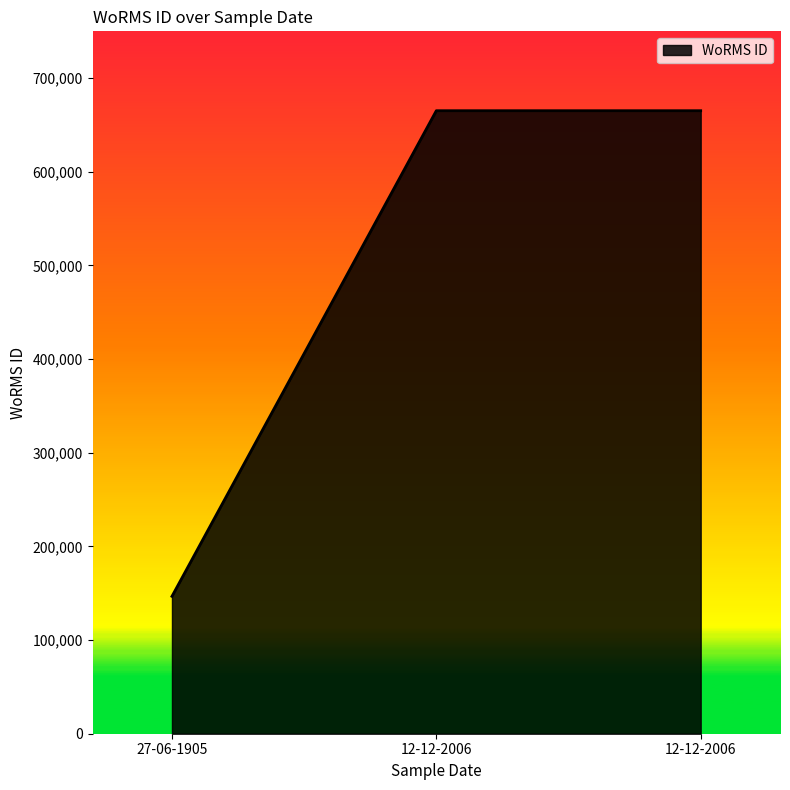

Reading left to right, transcribe all the data shown in this chart.

146690	665240	665240